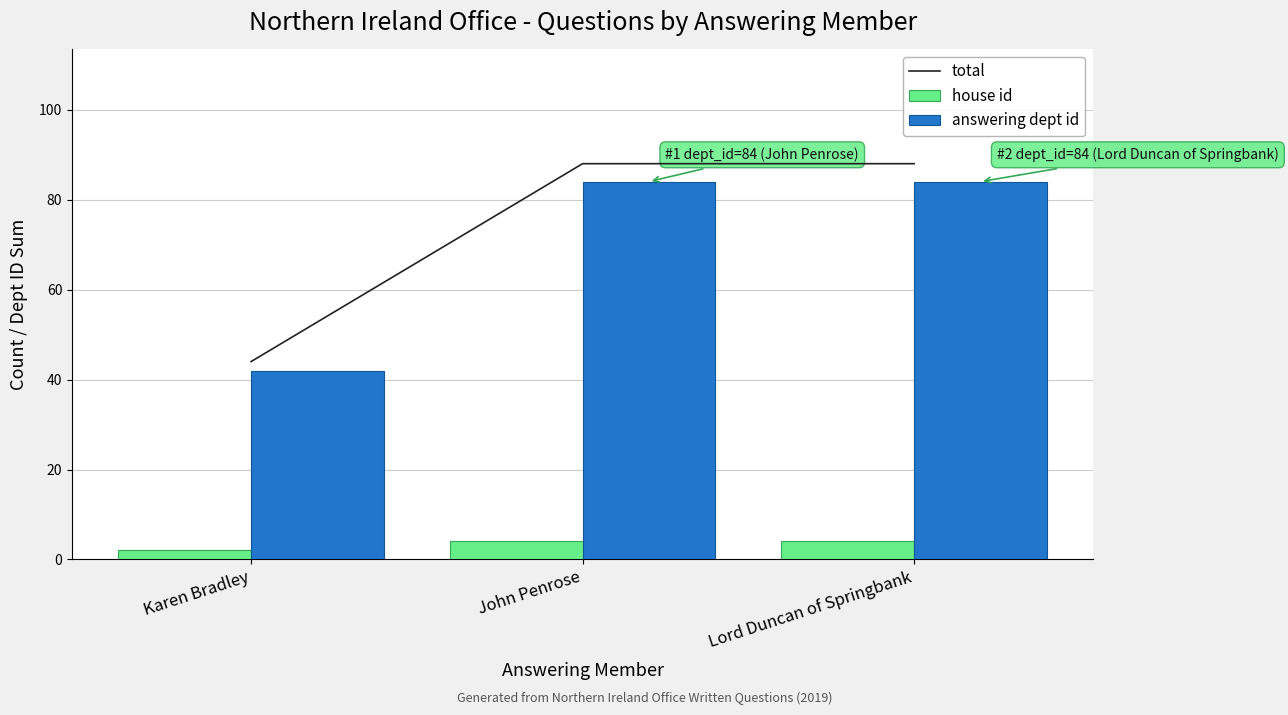

Are the bars grouped side by side (vs. stacked)?

Yes